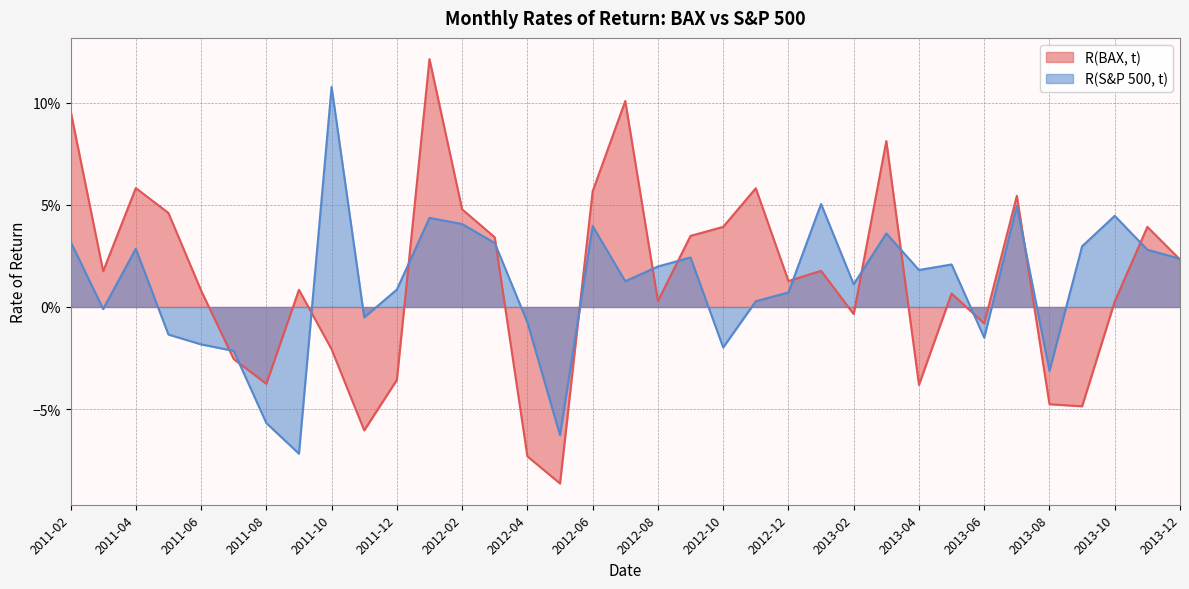

True or false: R(S&P 500, t) has a value of -0.1 at 2011-09.

False